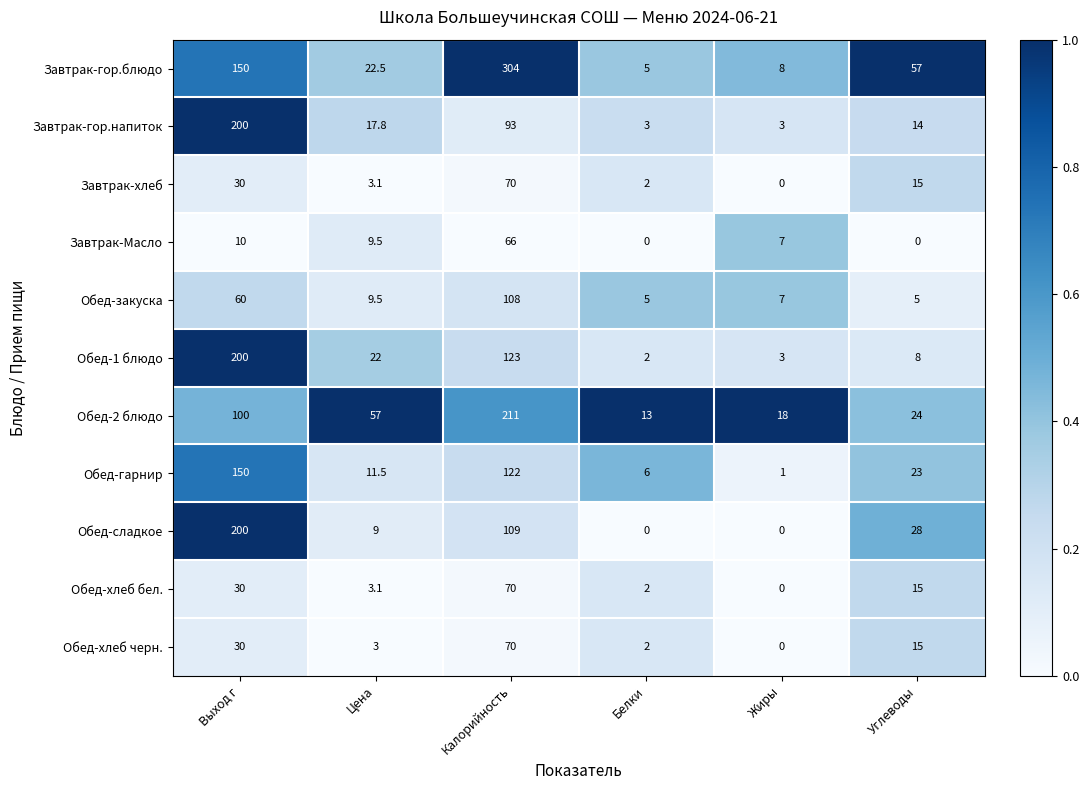

How many data points in Обед-1 блюдо are less than 22?

3